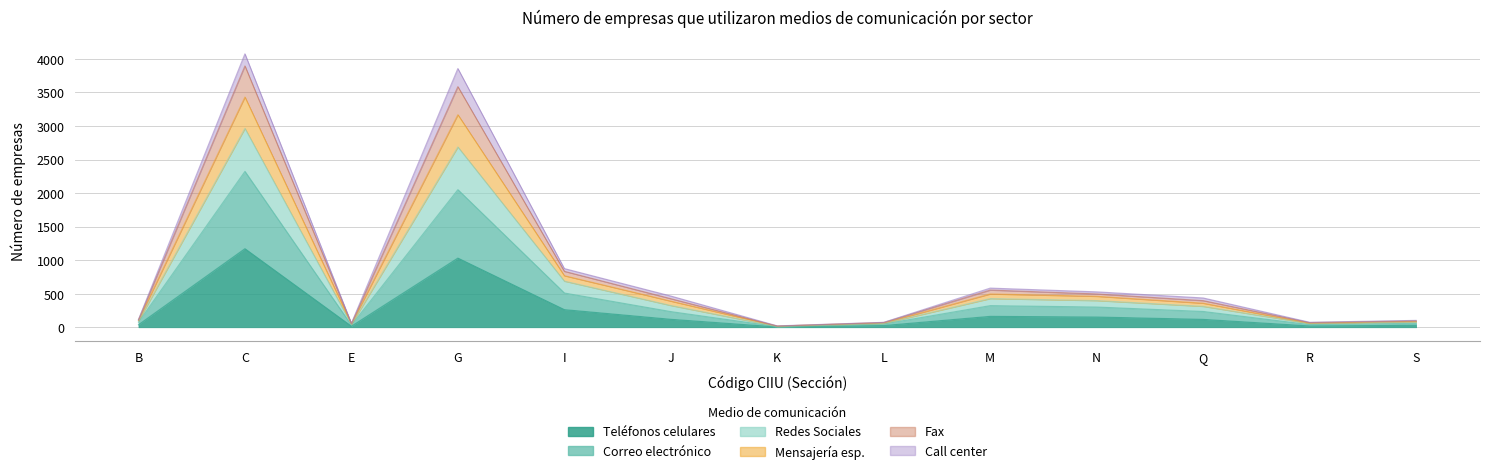

What is the spread (max minus min) of values at S?

73